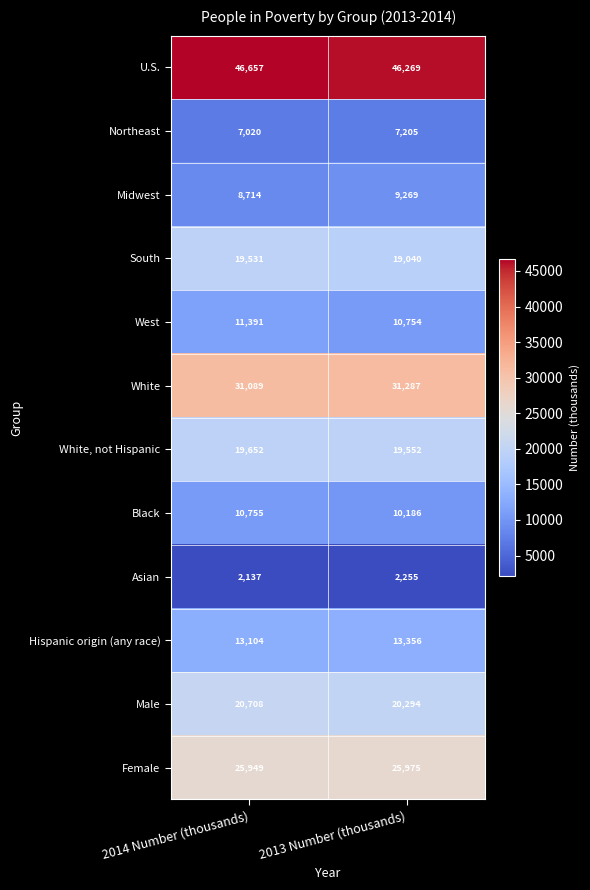

Reading left to right, extract all data points from this chart.

U.S.: 2014 Number (thousands)=46657	2013 Number (thousands)=46269
Northeast: 2014 Number (thousands)=7020	2013 Number (thousands)=7205
Midwest: 2014 Number (thousands)=8714	2013 Number (thousands)=9269
South: 2014 Number (thousands)=19531	2013 Number (thousands)=19040
West: 2014 Number (thousands)=11391	2013 Number (thousands)=10754
White: 2014 Number (thousands)=31089	2013 Number (thousands)=31287
White, not Hispanic: 2014 Number (thousands)=19652	2013 Number (thousands)=19552
Black: 2014 Number (thousands)=10755	2013 Number (thousands)=10186
Asian: 2014 Number (thousands)=2137	2013 Number (thousands)=2255
Hispanic origin (any race): 2014 Number (thousands)=13104	2013 Number (thousands)=13356
Male: 2014 Number (thousands)=20708	2013 Number (thousands)=20294
Female: 2014 Number (thousands)=25949	2013 Number (thousands)=25975